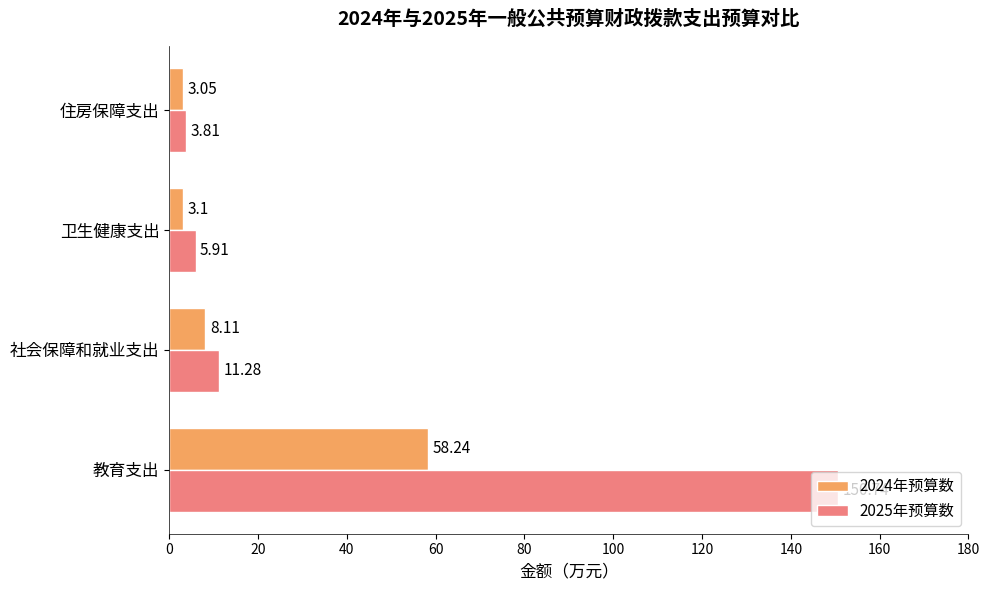

At 卫生健康支出, list the series in order from largest to smallest.

2025年预算数, 2024年预算数